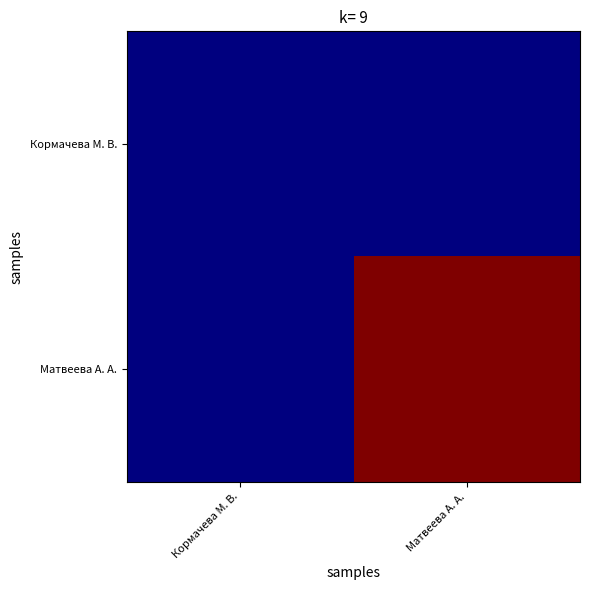

What is the spread (max minus min) of values at Матвеева А. А.?

2